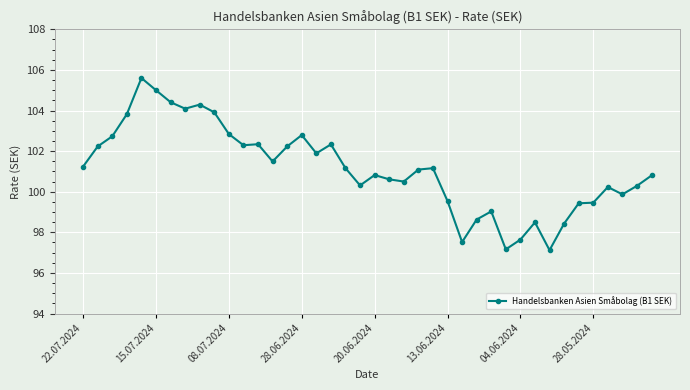

What is the smallest value displayed?

97.1